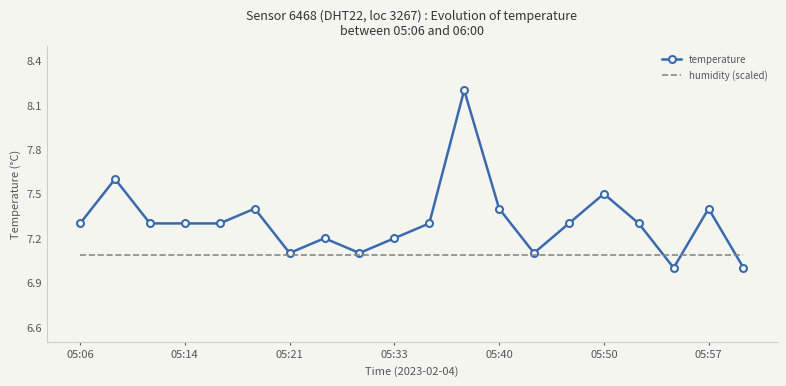

List the series in order of their peak value, highest first.

temperature, humidity (scaled)